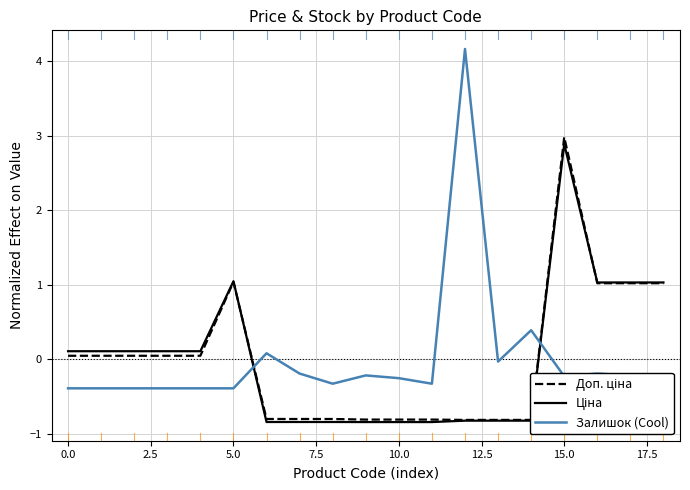

Which series changed the most between 16 and 18?

Залишок (Cool)